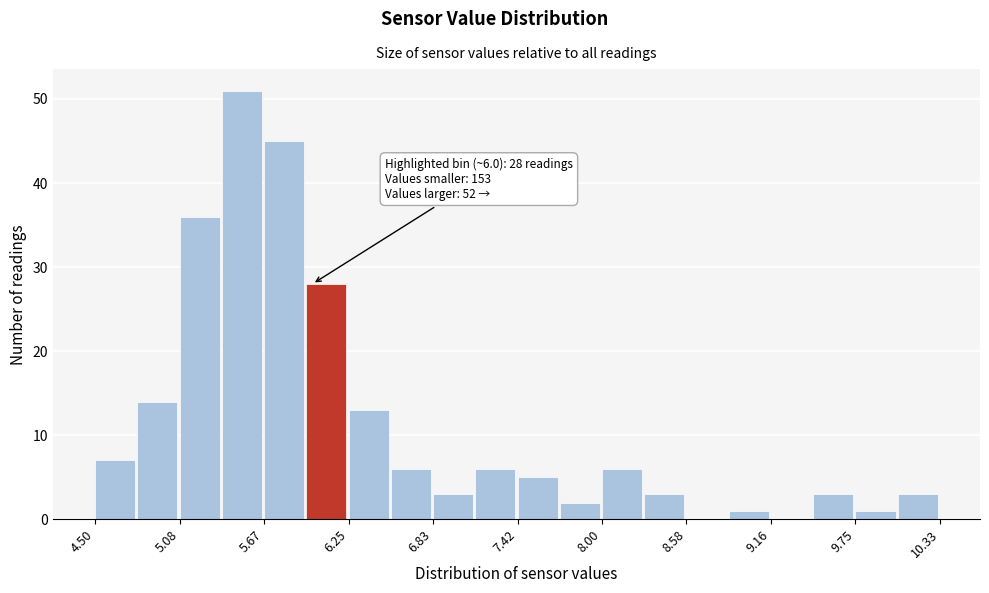

Read against the x-axis, roughly where is the centre of the tallest bar?

5.5